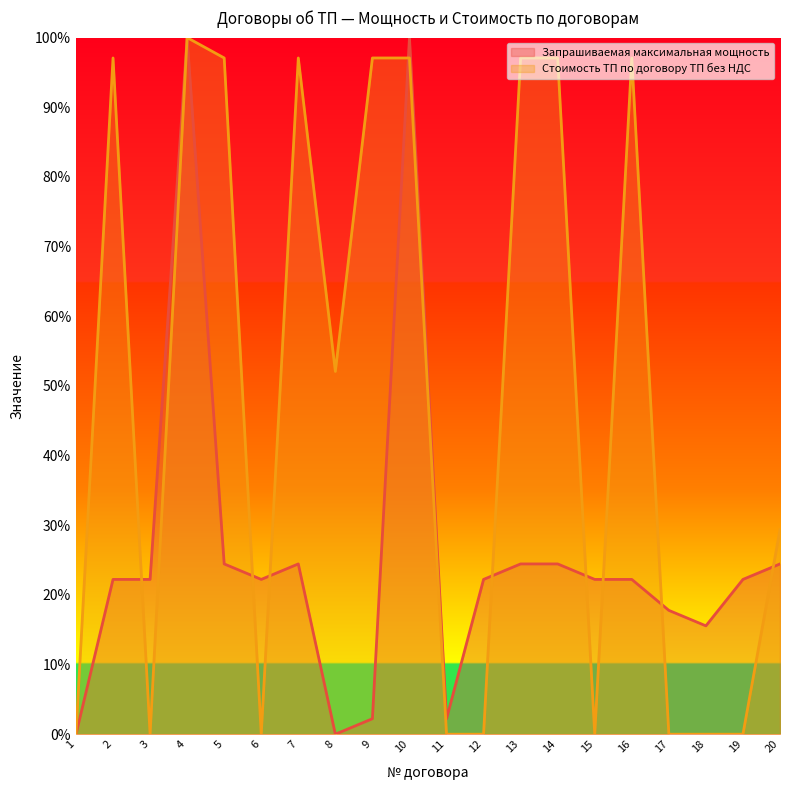

List the series in order of their overall mean, lowest first.

Запрашиваемая максимальная мощность, Стоимость ТП по договору ТП без НДС